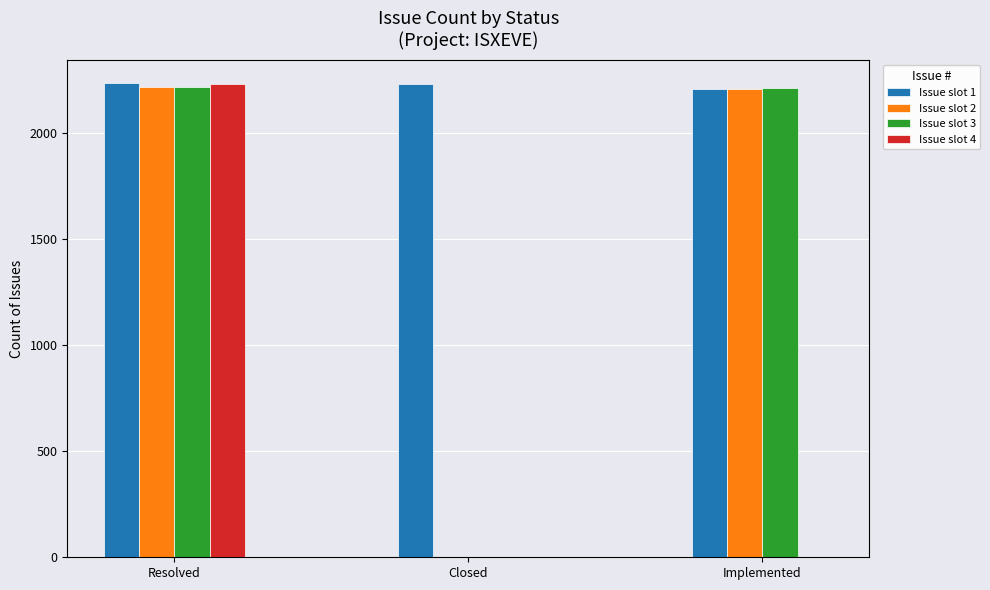

Which series changed the most between Closed and Implemented?

Issue slot 3